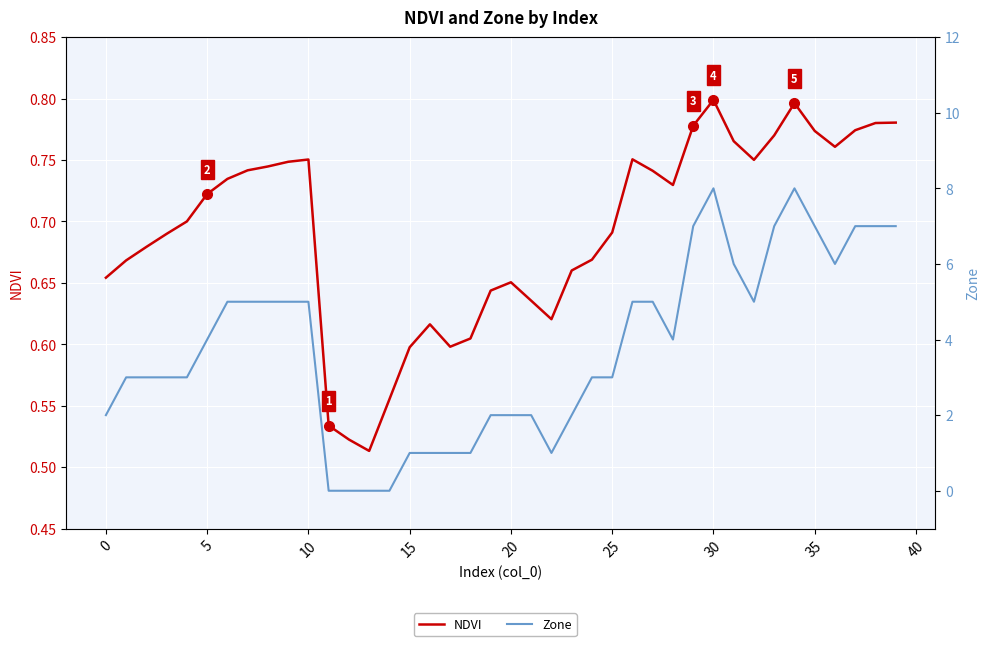

The value of Zone at 34 is 8.0. True or false?

True